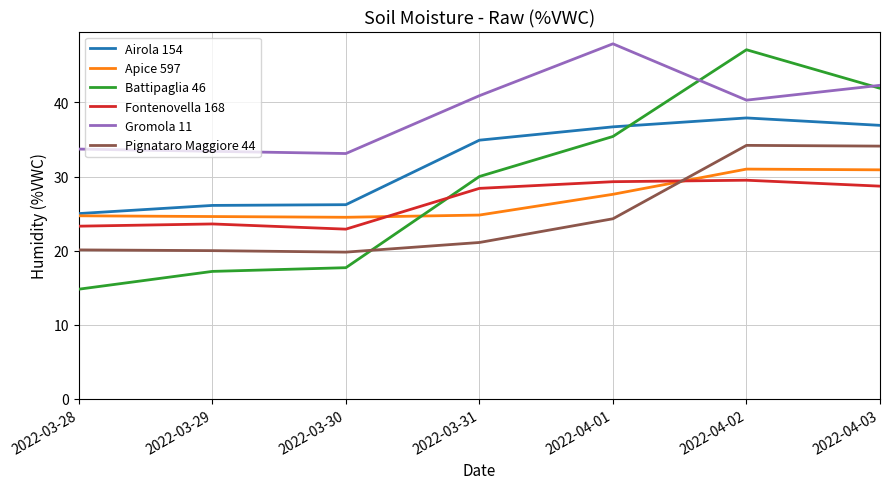

What is the total value across all series at 2022-03-31?

180.1